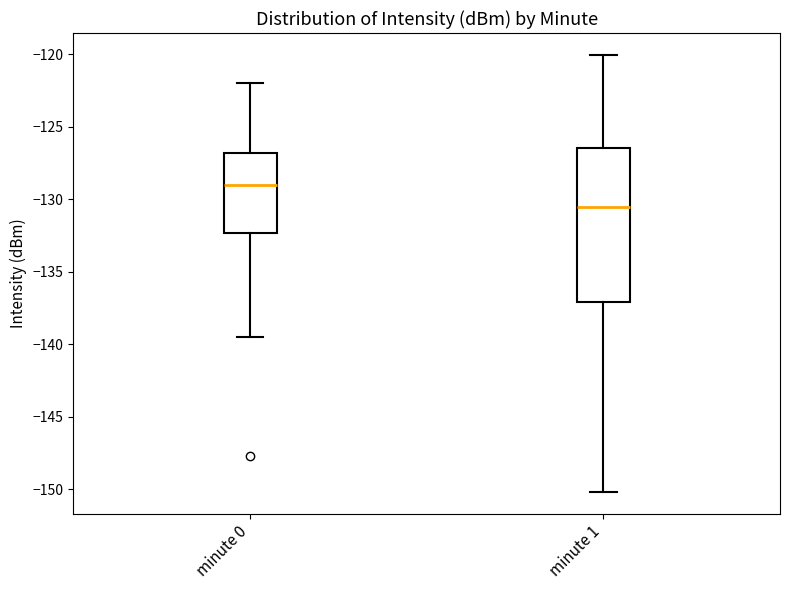

Comparing the boxes themselves (not the whiskers), which one is the tallest?

minute 1